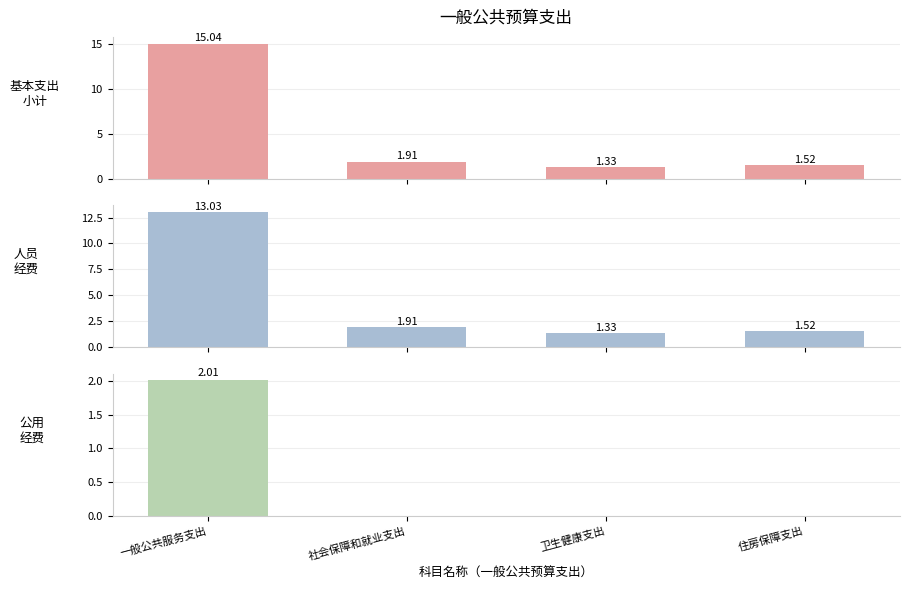

Is the value of 人员
经费 at 卫生健康支出 greater than the value of 公用
经费 at 卫生健康支出?

Yes